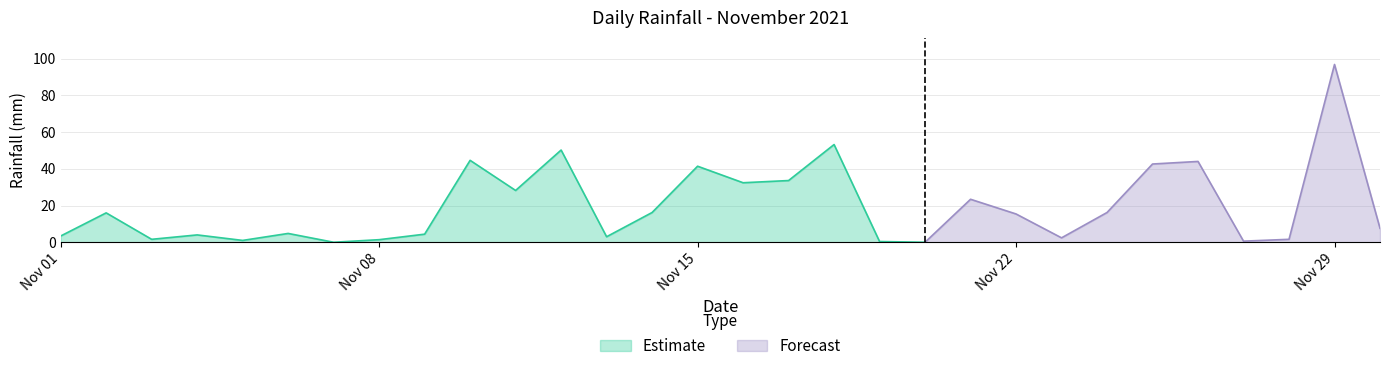

What is the difference between the second highest and second lowest values?

53.2